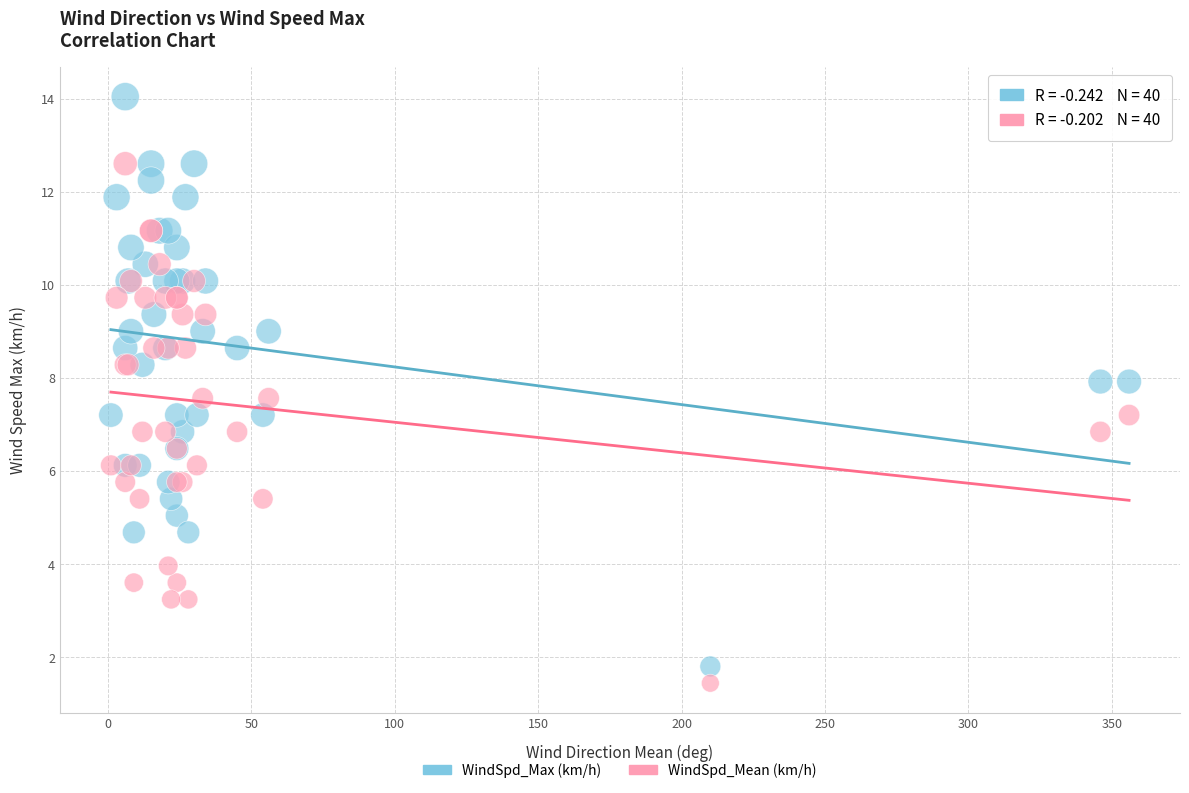

Which series reaches the maximum Y coordinate?

WindSpd_Max (km/h)